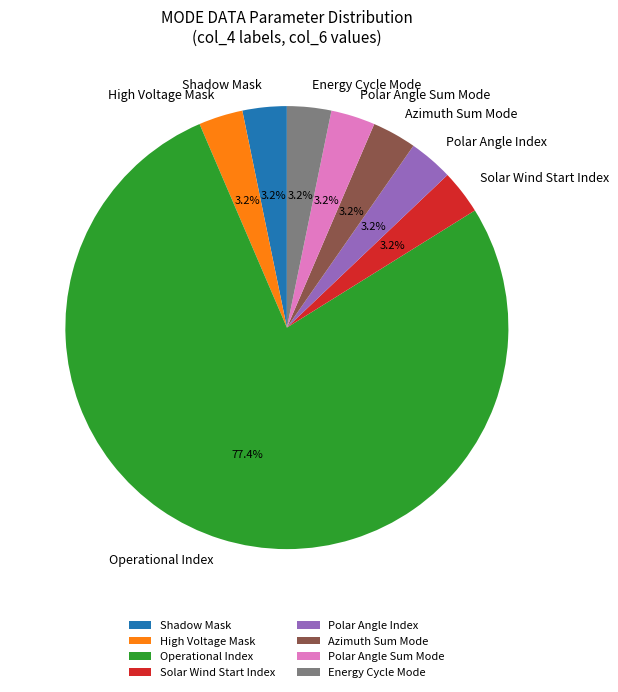

Is there any slice that represents more than half of the pie?

Yes